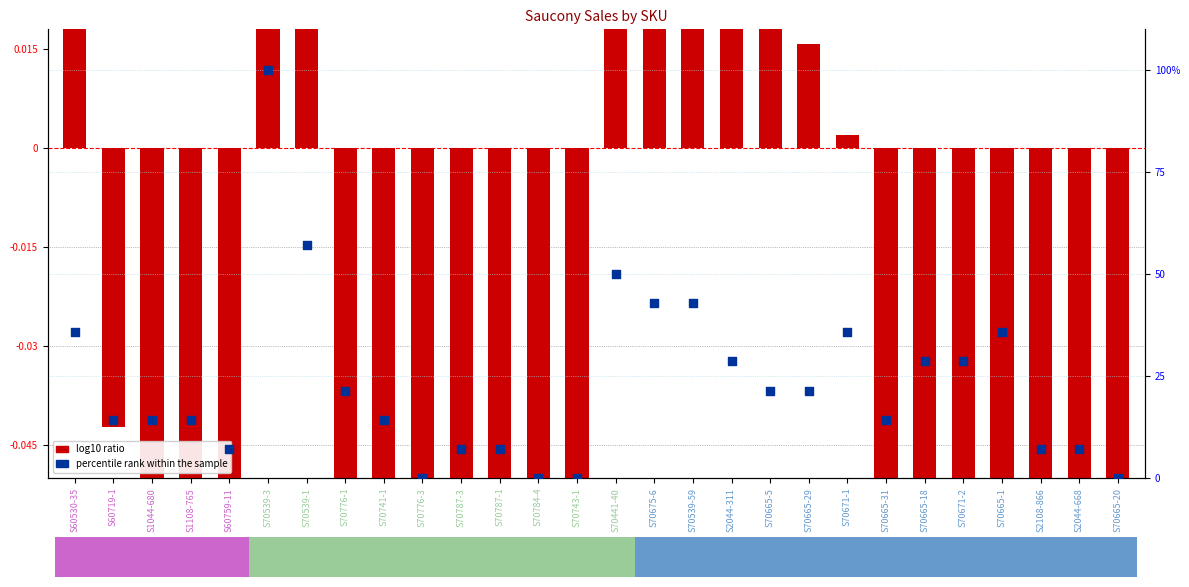

What is the total value across all series at S60530-35?

36.1